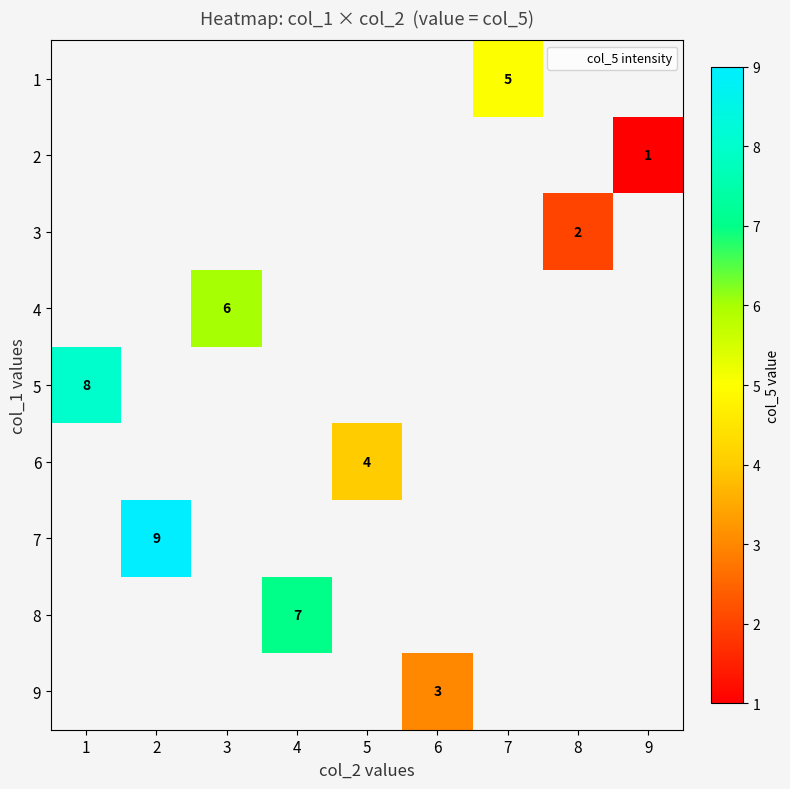

At which category does the chart reach its minimum across all series?

9